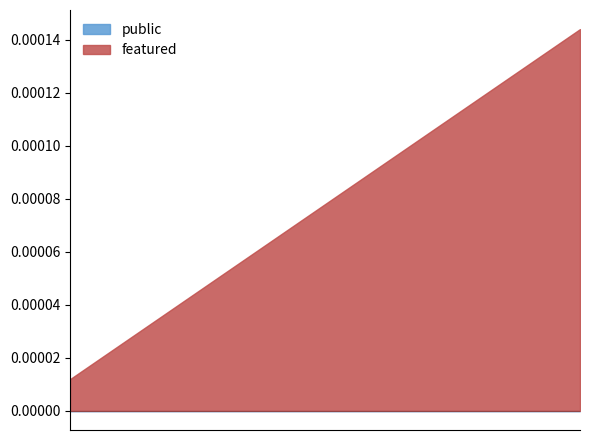

Which series has the largest total across all categories?

featured